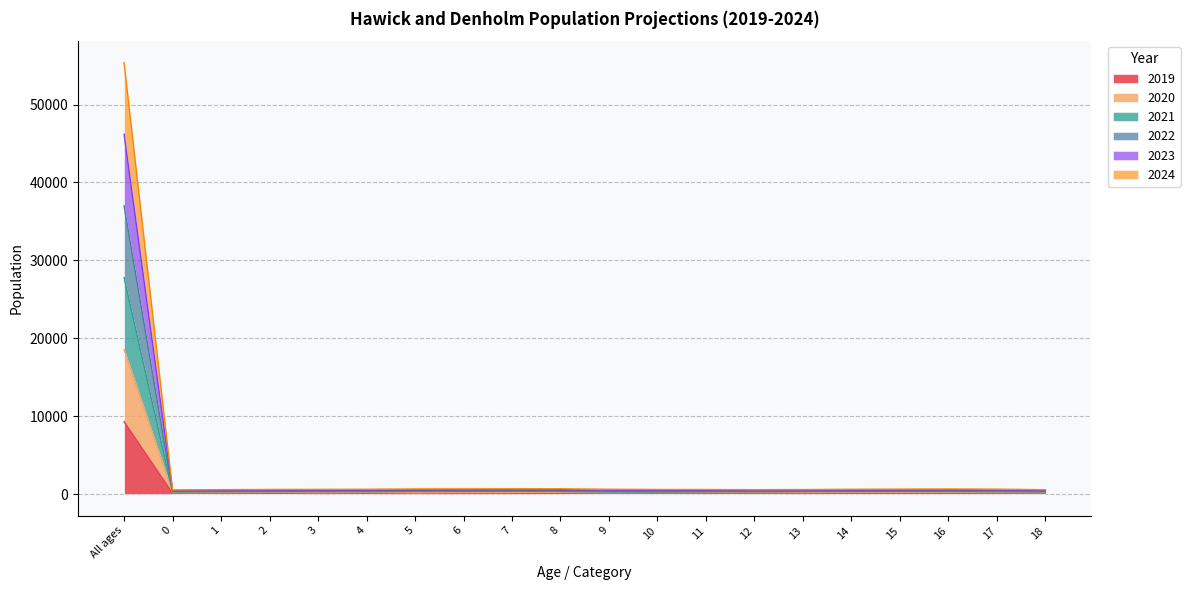

True or false: 2019 and 2020 cross at least once.

False